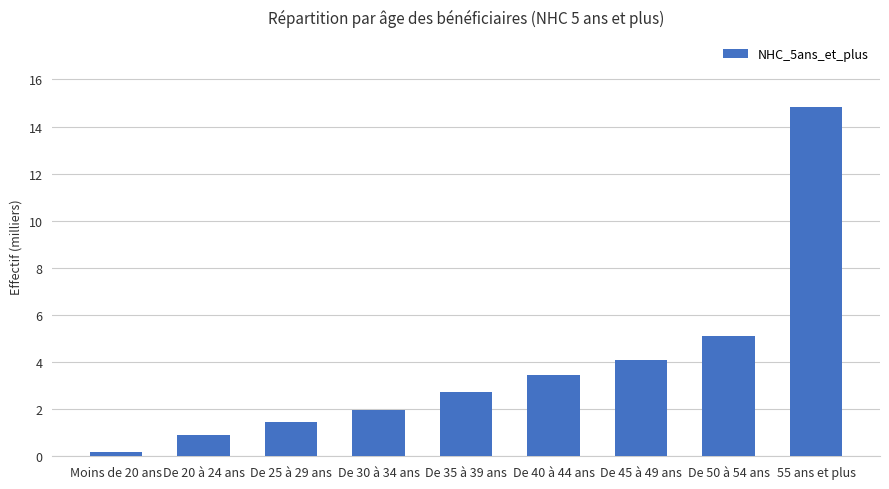

Reading left to right, extract all data points from this chart.

0.2	0.9	1.4	2.0	2.7	3.5	4.1	5.1	14.8